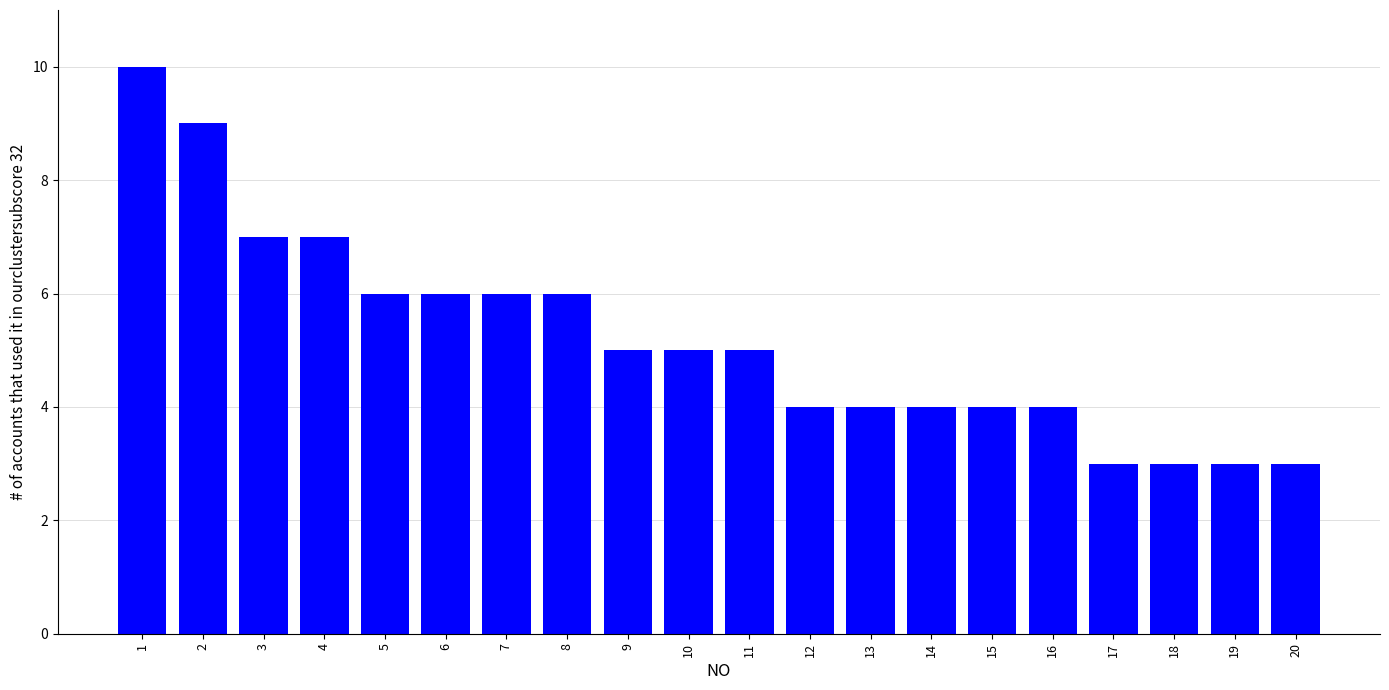

What is the smallest value displayed?

3